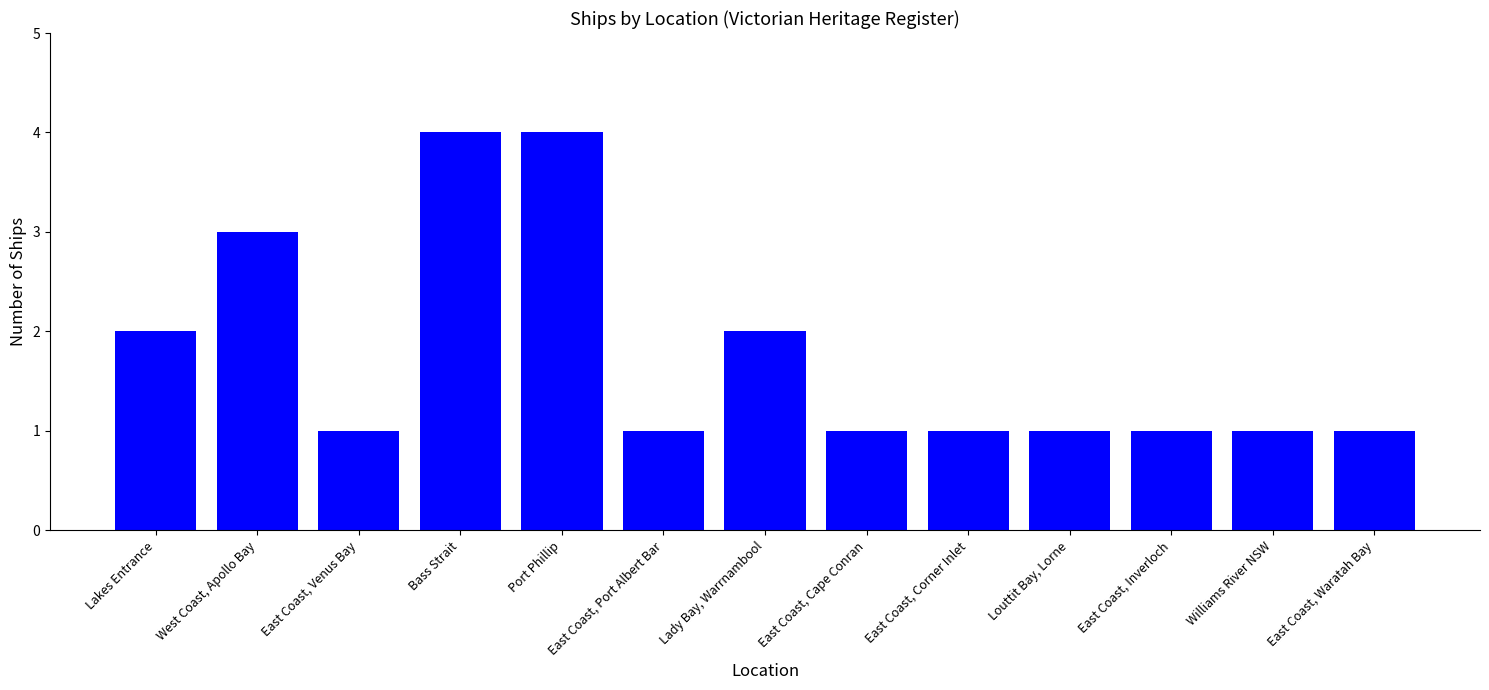

What is the value of the 11th bar from the left?

1